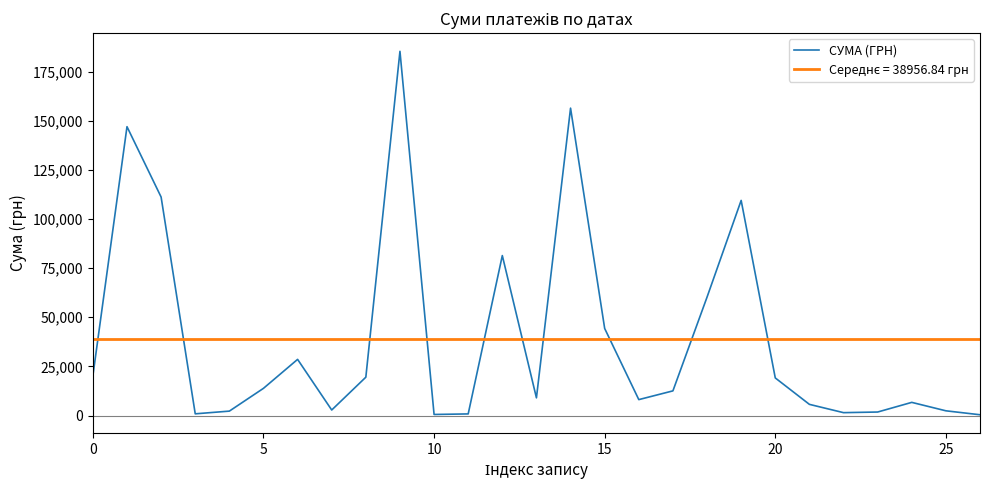

What is the difference between the maximum and minimum values in the СУМА (ГРН) series?

184966.4